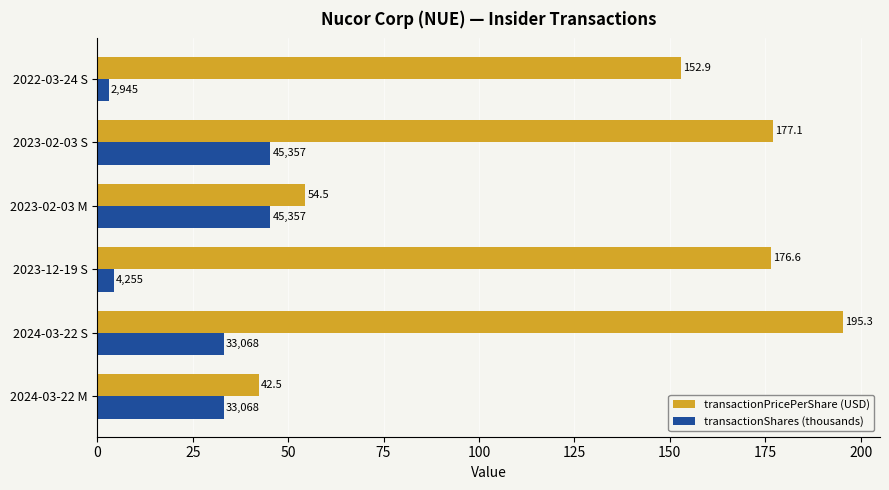

What is the maximum value shown in the chart?

195.3